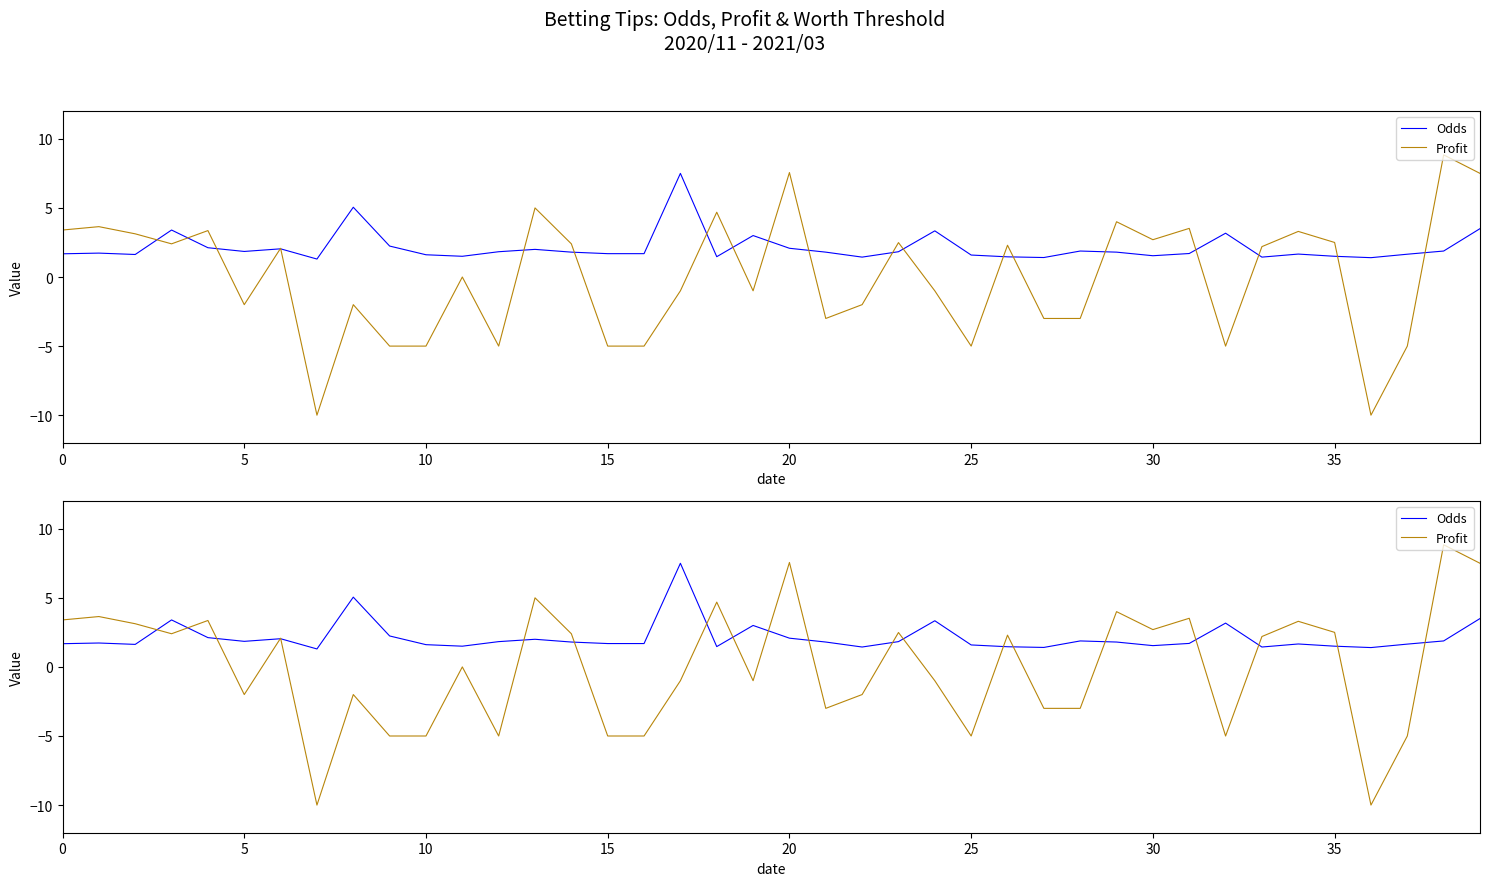

Reading left to right, list all the values displayed in this chart.

Odds: 1.7	1.7	1.6	3.4	2.1	1.9	2.0	1.3	5.0	2.2	1.6	1.5	1.8	2.0	1.8	1.7	1.7	7.5	1.5	3.0	2.1	1.8	1.4	1.8	3.3	1.6	1.5	1.4	1.9	1.8	1.5	1.7	3.2	1.4	1.7	1.5	1.4	1.6	1.9	3.5
Profit: 3.4	3.6	3.1	2.4	3.4	-2.0	2.1	-10.0	-2.0	-5.0	-5.0	0.0	-5.0	5.0	2.4	-5.0	-5.0	-1.0	4.7	-1.0	7.6	-3.0	-2.0	2.5	-1.0	-5.0	2.3	-3.0	-3.0	4.0	2.7	3.5	-5.0	2.2	3.3	2.5	-10.0	-5.0	8.8	7.5